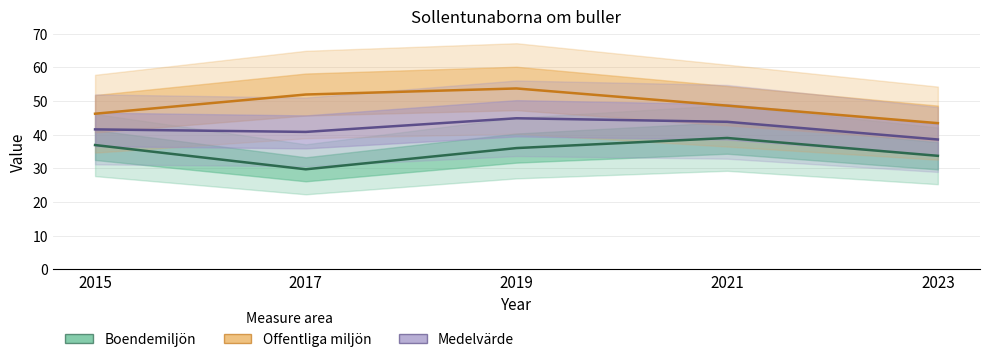

Is it true that Boendemiljön equals 9.1 at 2019?

False